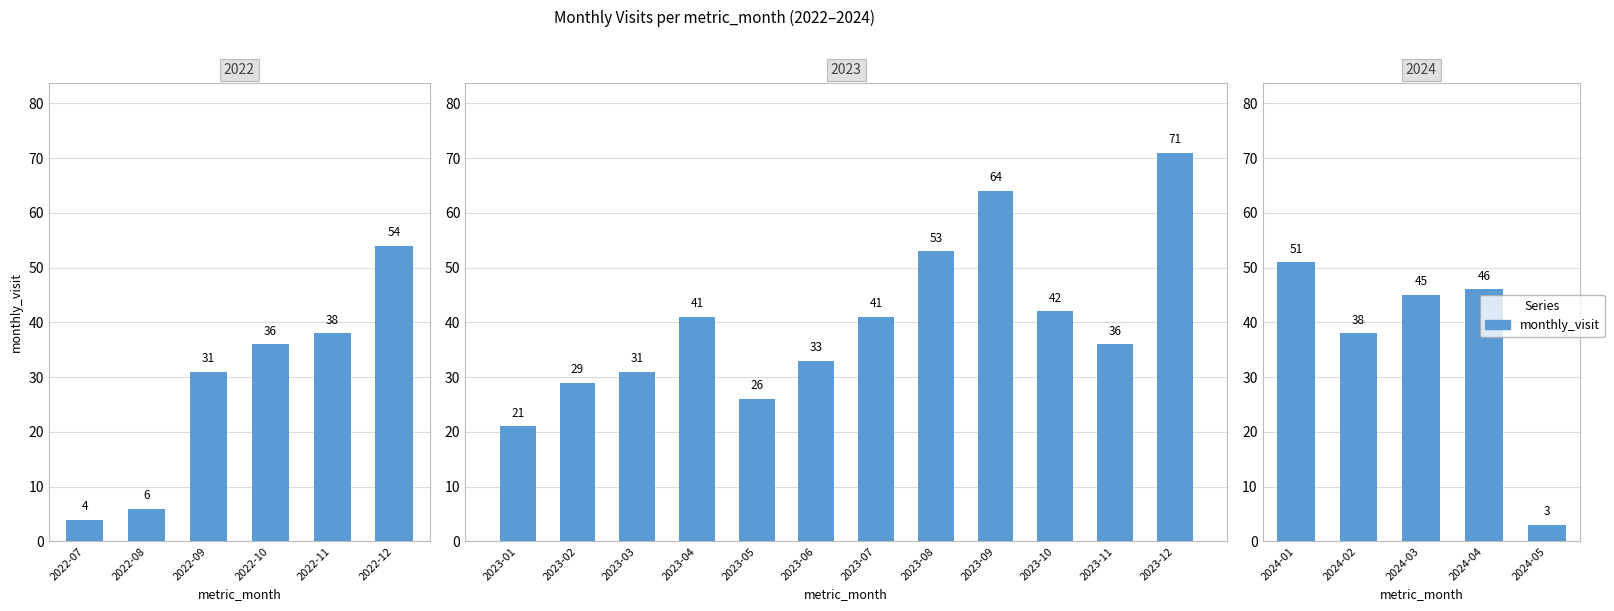

What is the smallest value displayed?

3